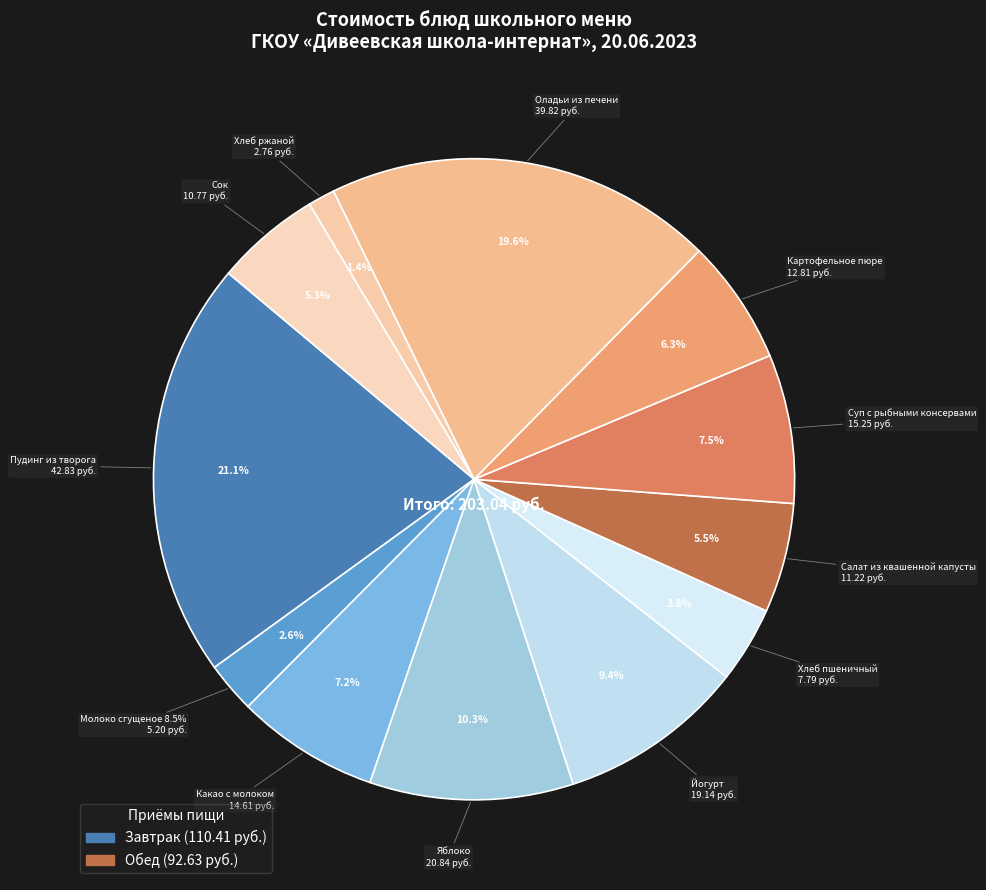

Count the number of slices in the pie.

12